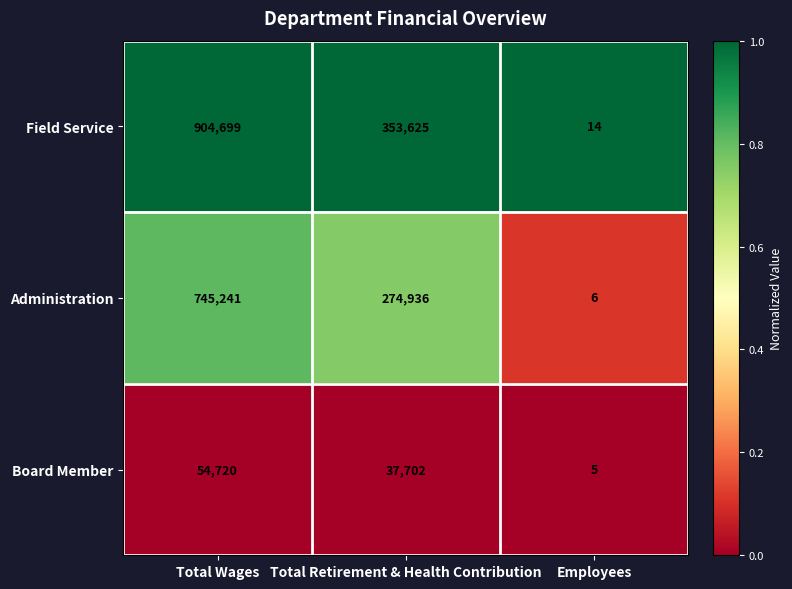

What is the sum of the Administration values at Total Retirement & Health Contribution and Employees?

274942